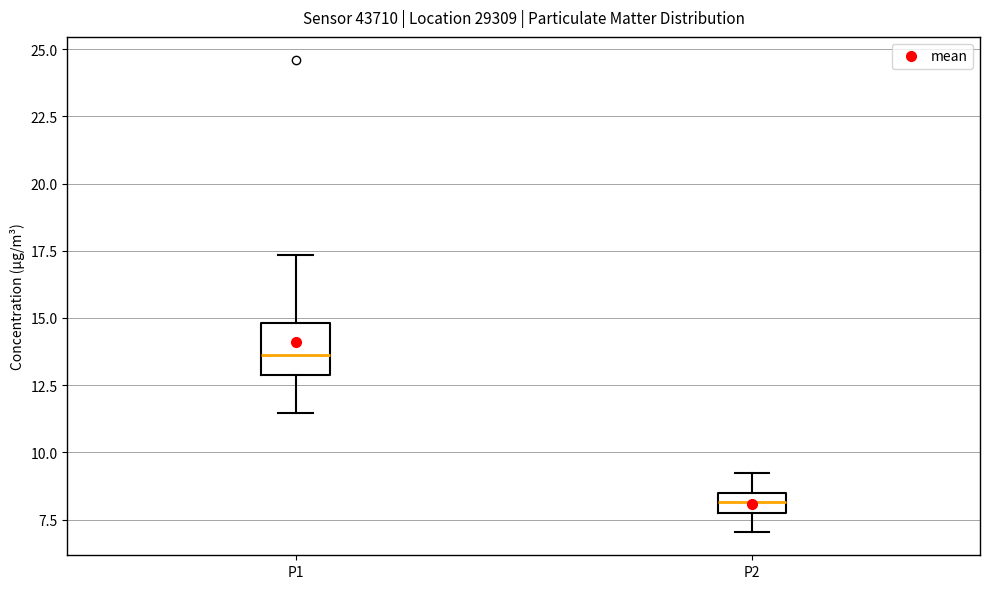

Where does the median line of the box for P2 sit on the y-axis? The values are not printed on the chart, so give them approximately, as read against the axis.

8.0